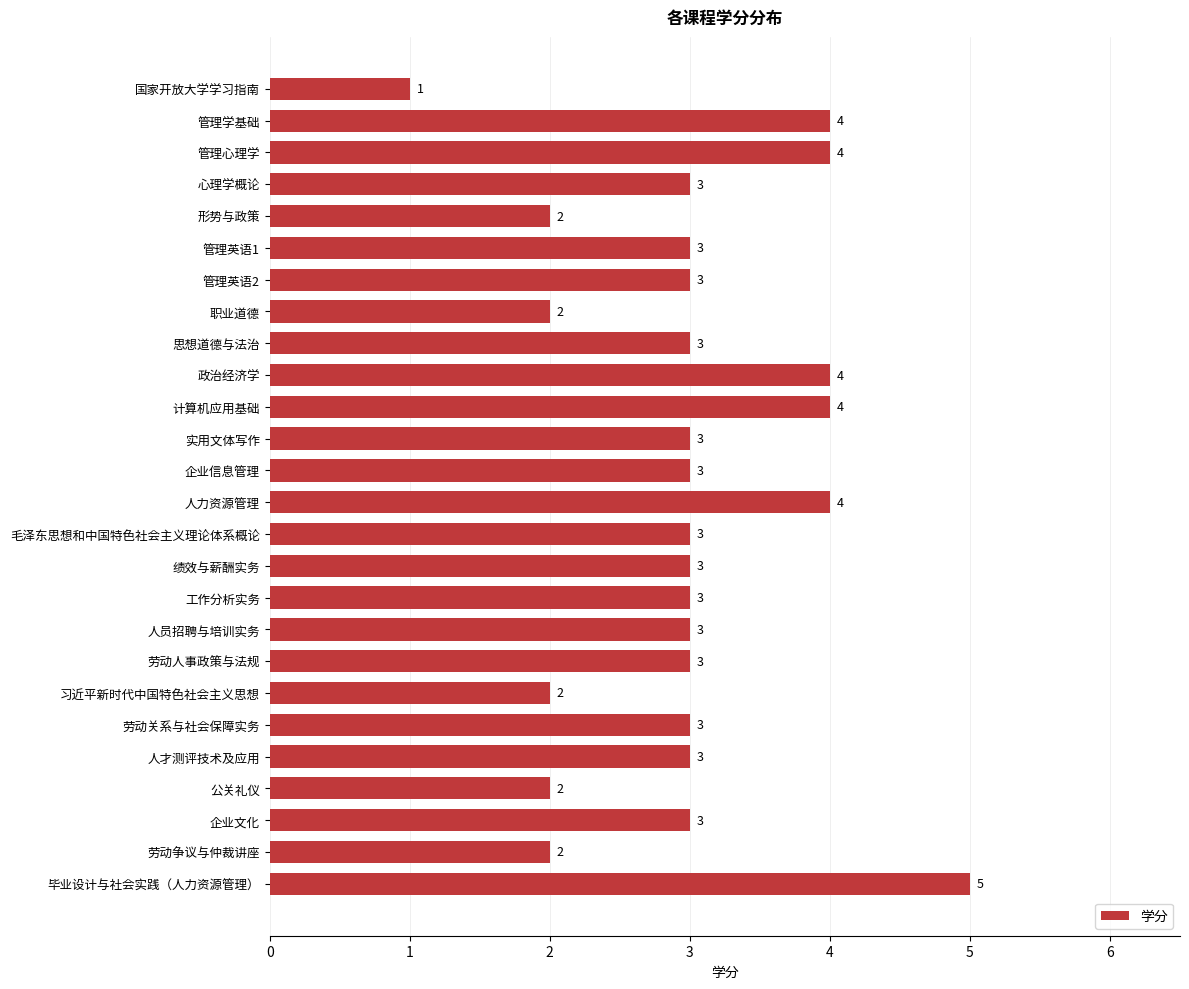

Are the bars grouped side by side (vs. stacked)?

No